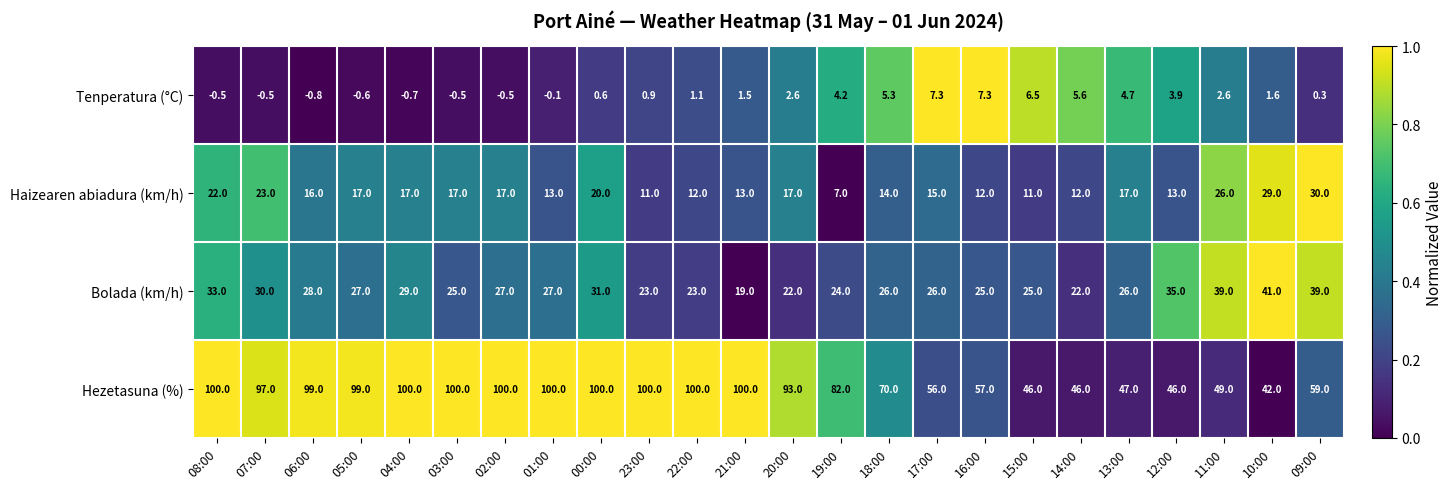

Rank the series by their maximum value, from highest to lowest.

Hezetasuna (%), Bolada (km/h), Haizearen abiadura (km/h), Tenperatura (°C)